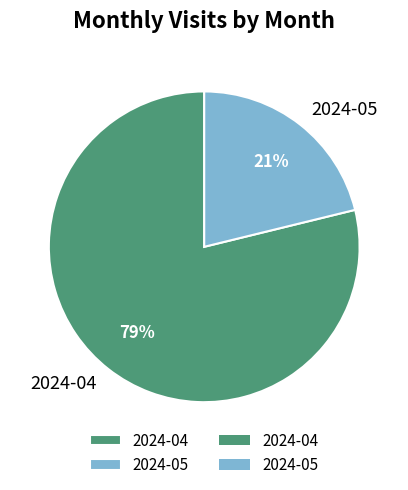

Which has a higher value, 2024-05 or 2024-04?

2024-04